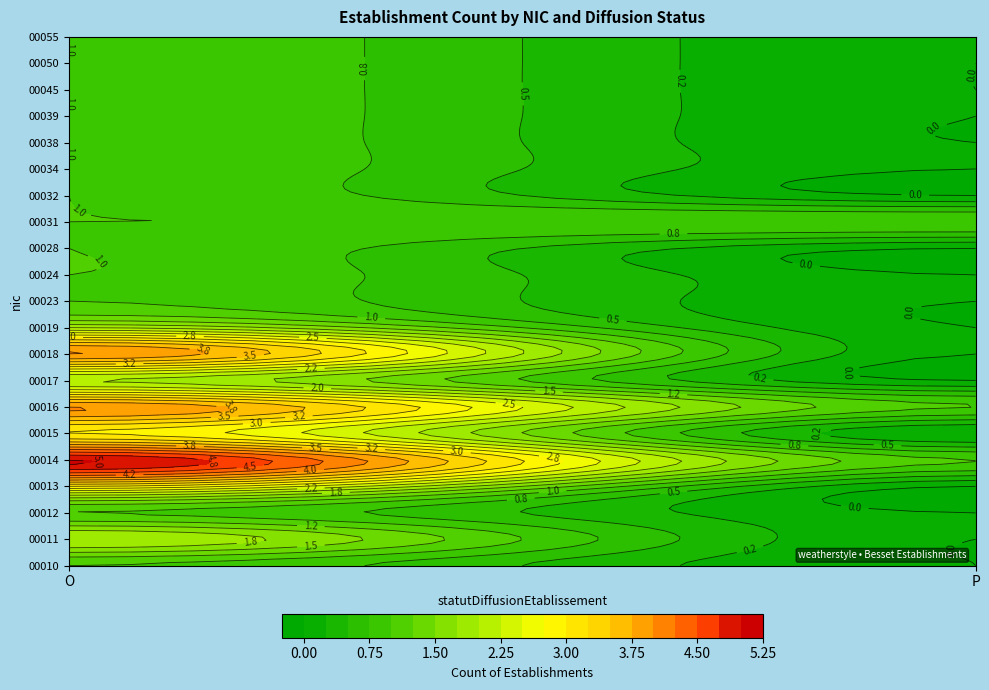

At which label is 00017 closest to 1?

O